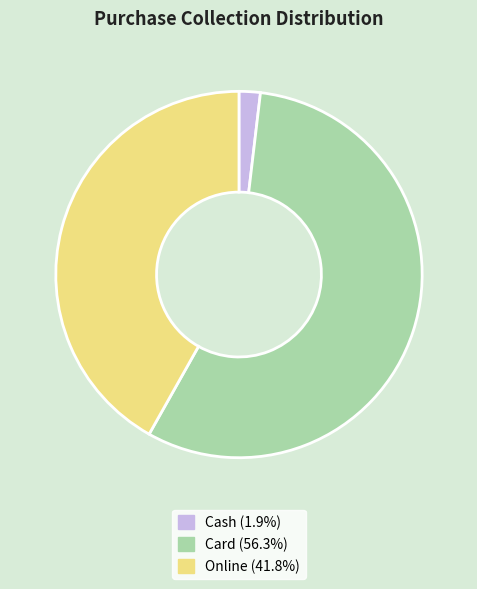

Is the sum of Card and Online greater than half?

Yes